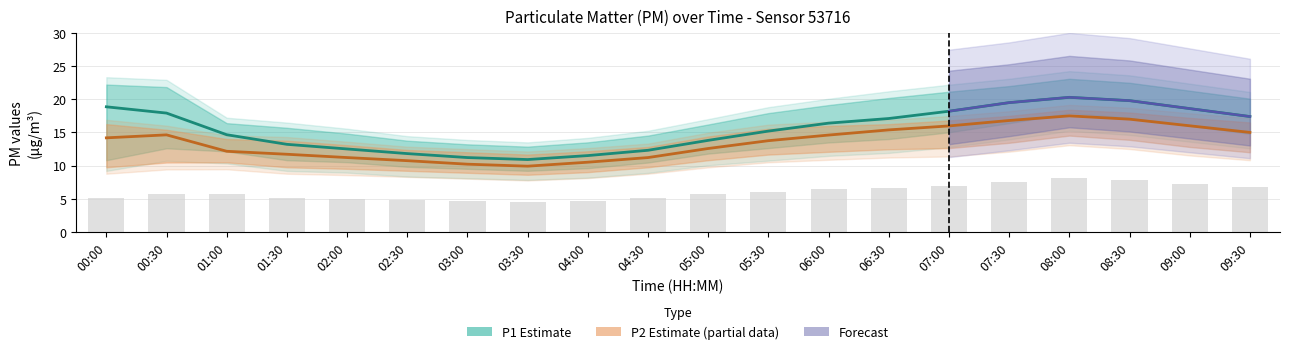

Rank the categories by P2 value from lowest to highest.

03:30, 03:00, 04:00, 02:30, 02:00, 04:30, 01:30, 01:00, 05:00, 05:30, 00:00, 06:00, 00:30, 09:30, 06:30, 07:00, 09:00, 07:30, 08:30, 08:00